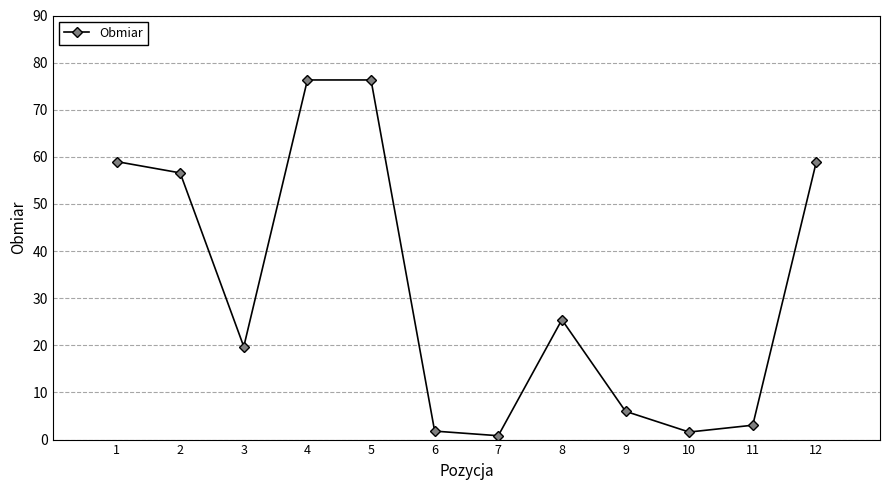

How many points are lower than both their immediate neighbors (excluding endpoints)?

3